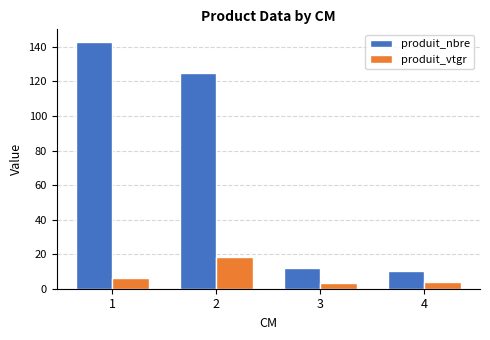

What is the smallest value displayed?

3.3